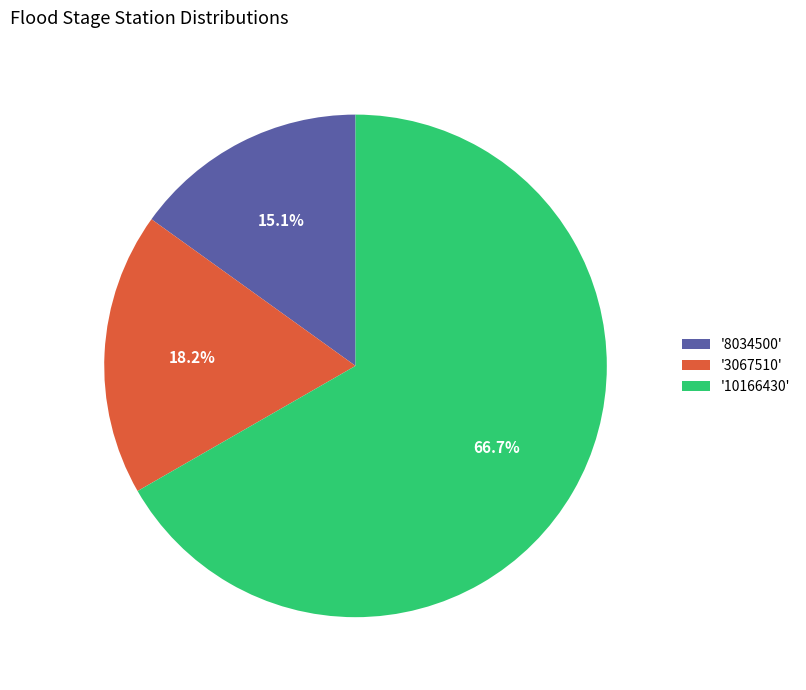

What is the ratio of the value at '3067510' to the value at '10166430'?

0.3